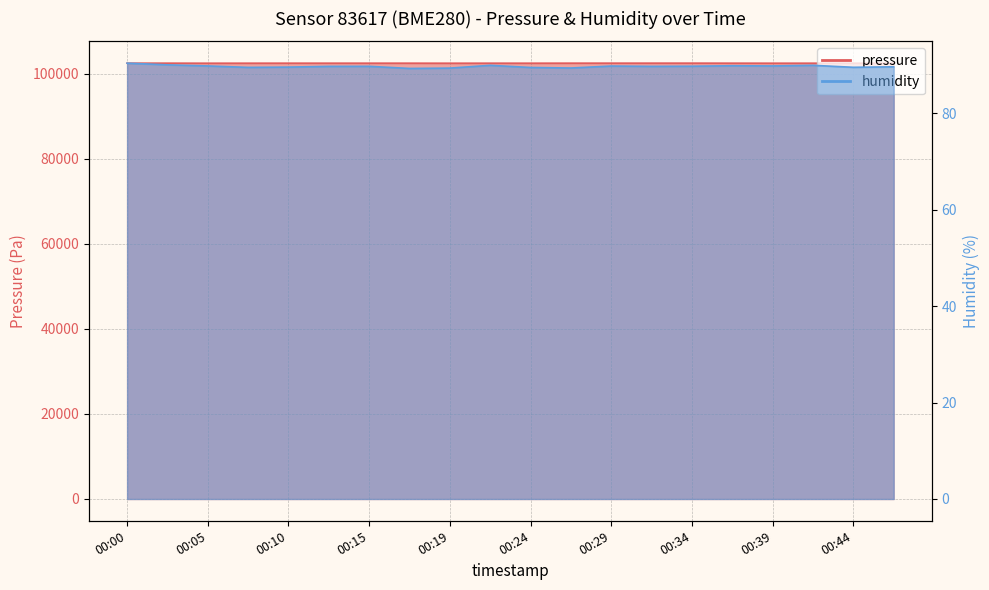

Is it true that pressure equals 39362.9 at 00:27?

False